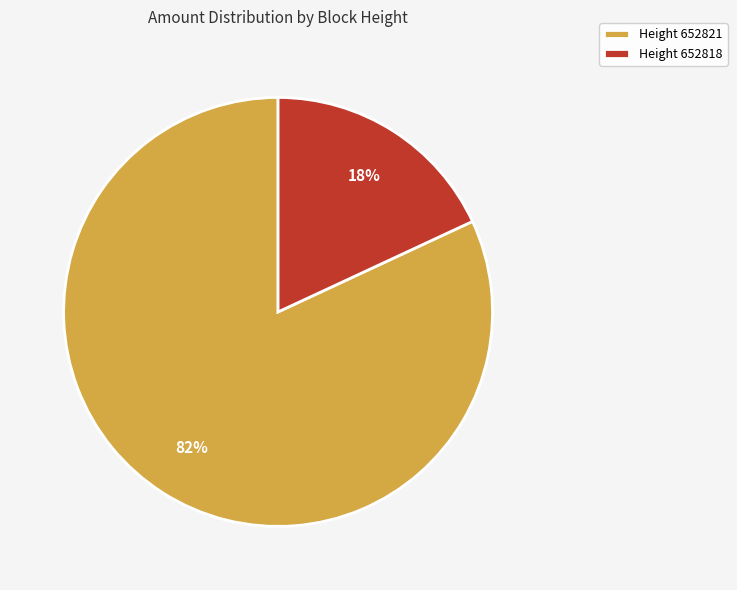

True or false: Height 652818 accounts for 18% of the total.

True